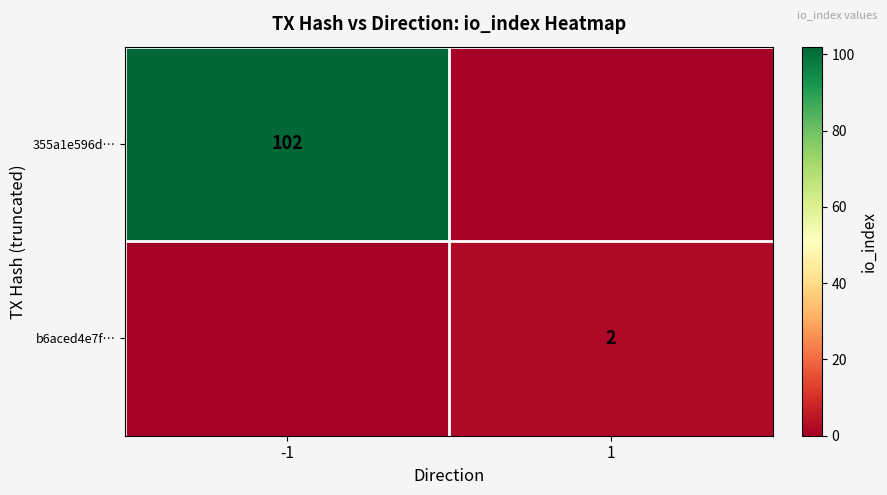

The value of 355a1e596d… at -1 is 102. True or false?

True